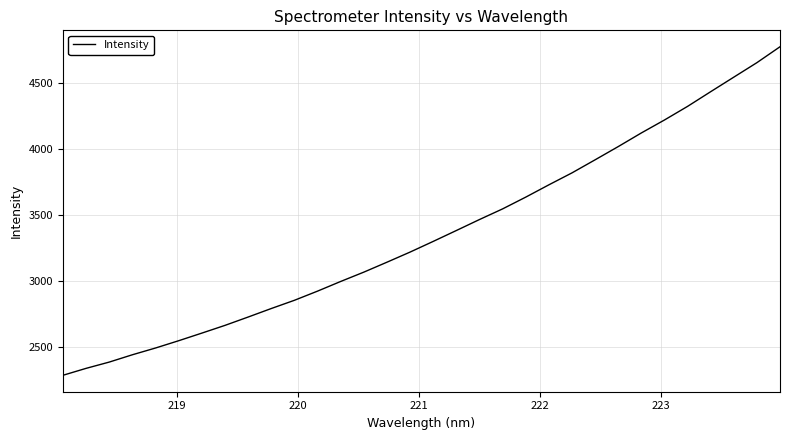

Does the chart display data point markers on the line(s)?

No